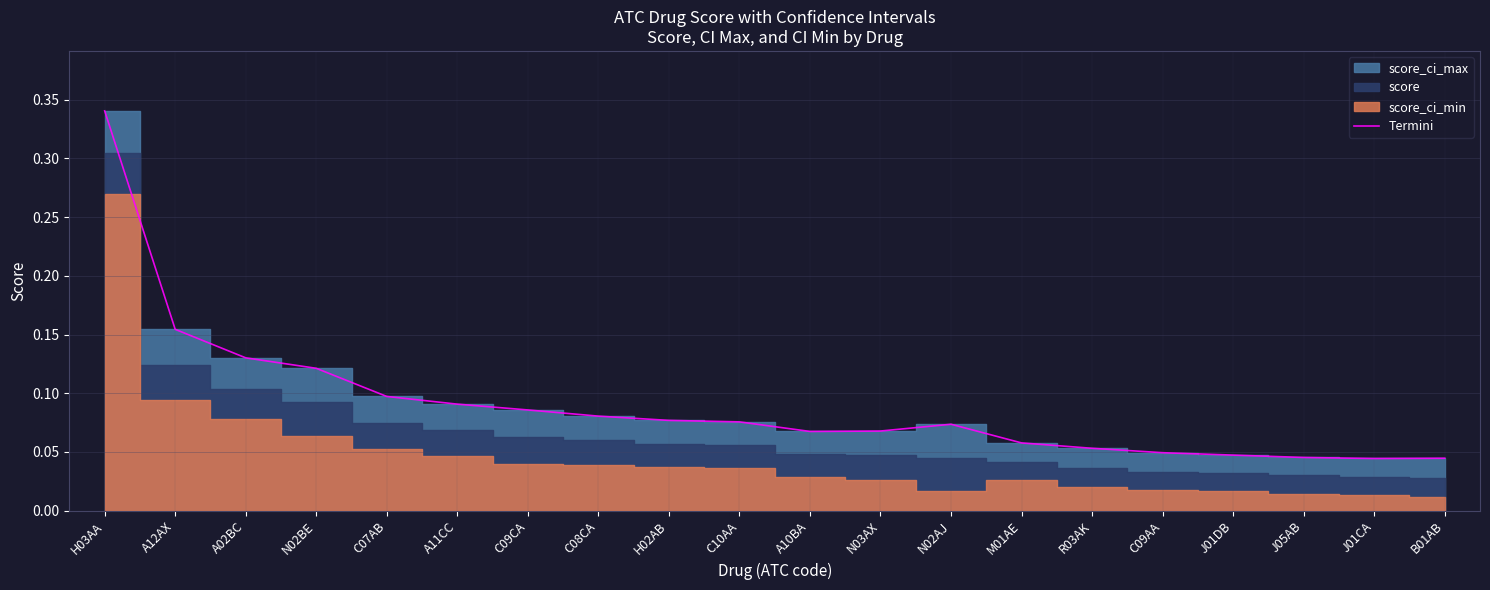

At which category does the chart reach its peak across all series?

H03AA